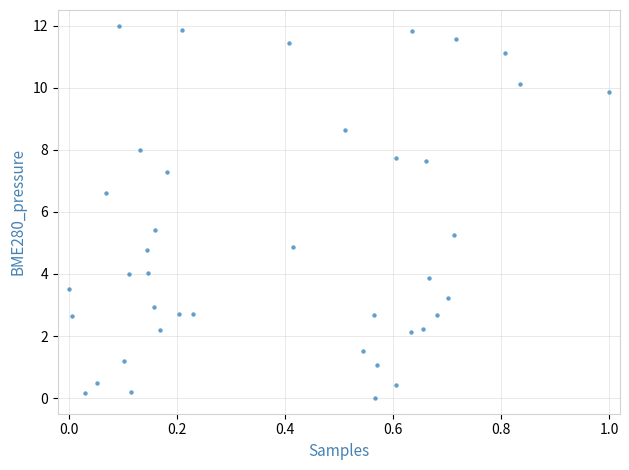

What is the range of X values (max minus min)?

1.0